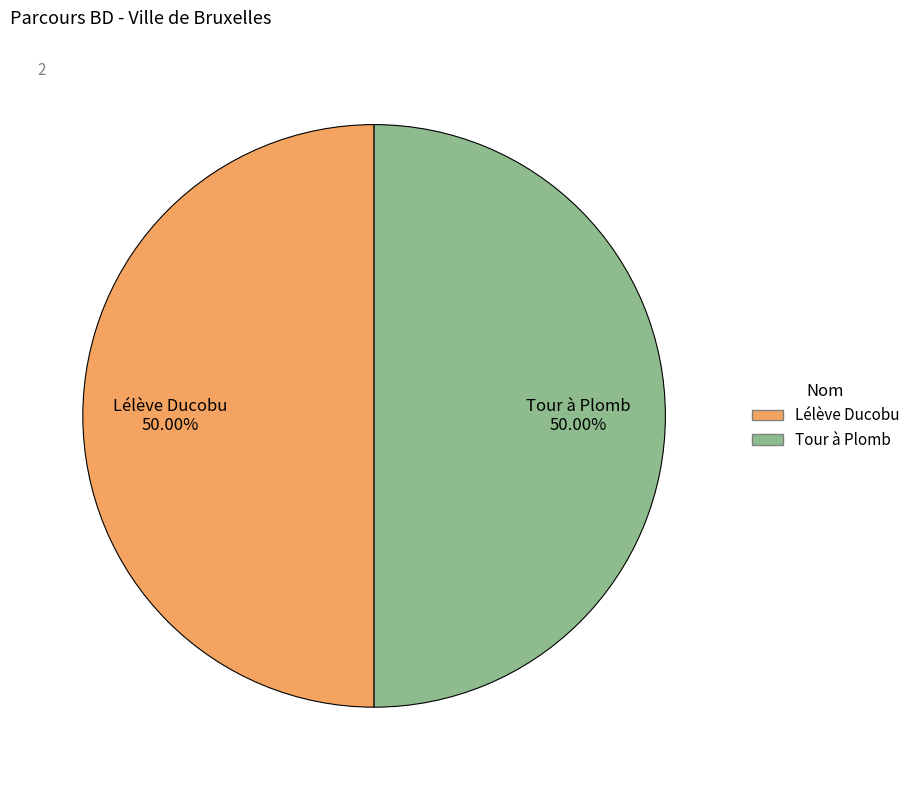

Is the sum of Tour à Plomb and Lélève Ducobu greater than half?

Yes